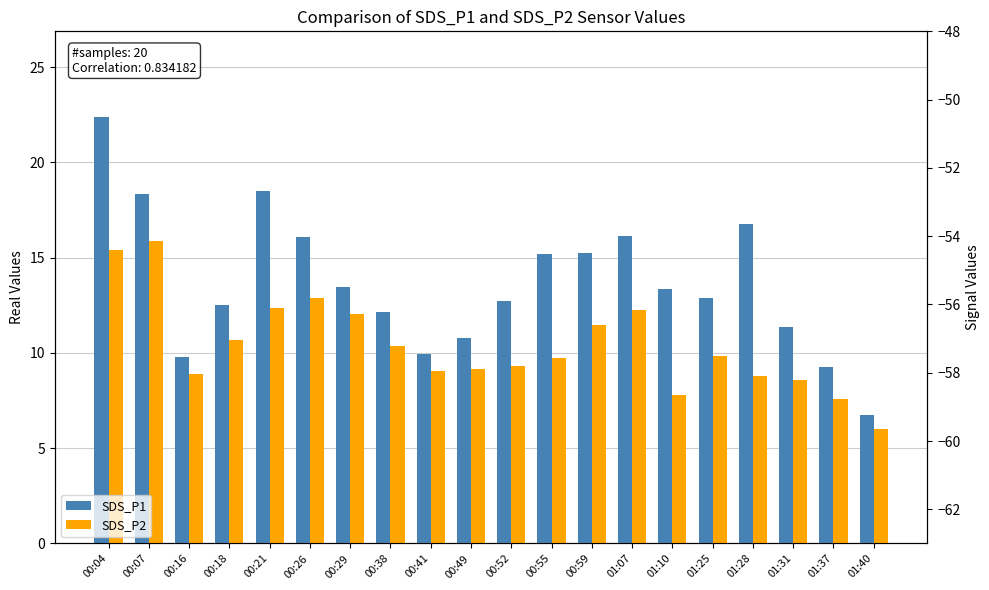

What is the label of the 11th bar from the left?

00:52